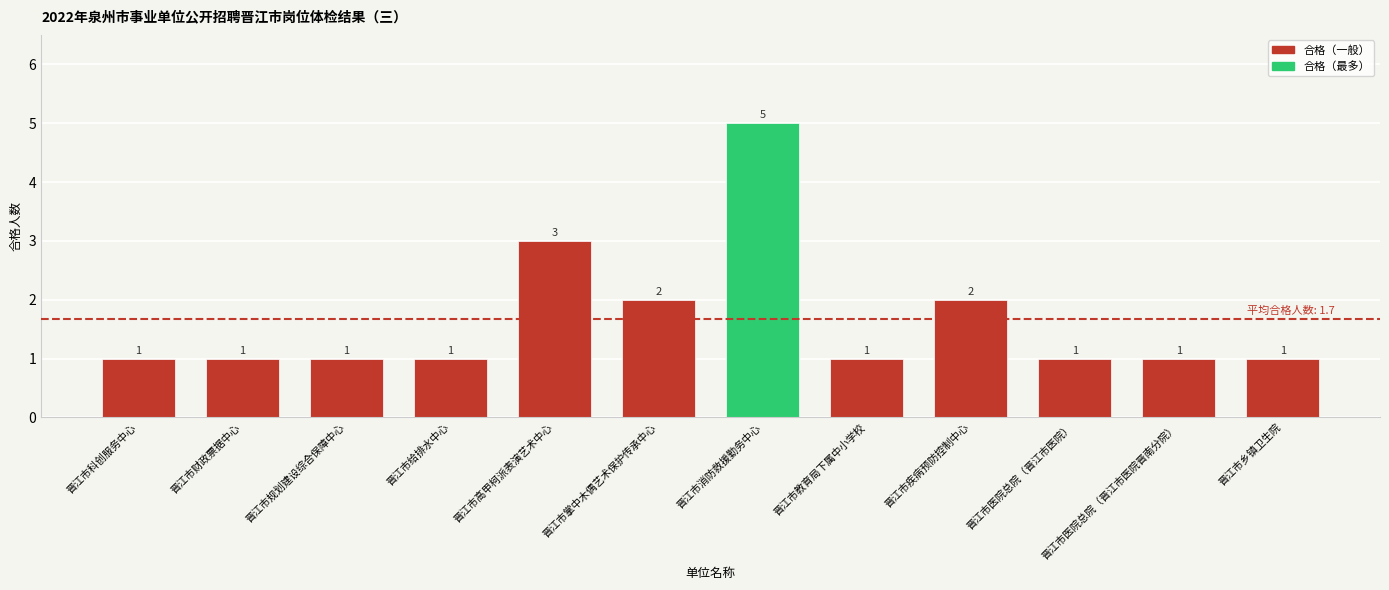

What position from the right is 晋江市科创服务中心?

12